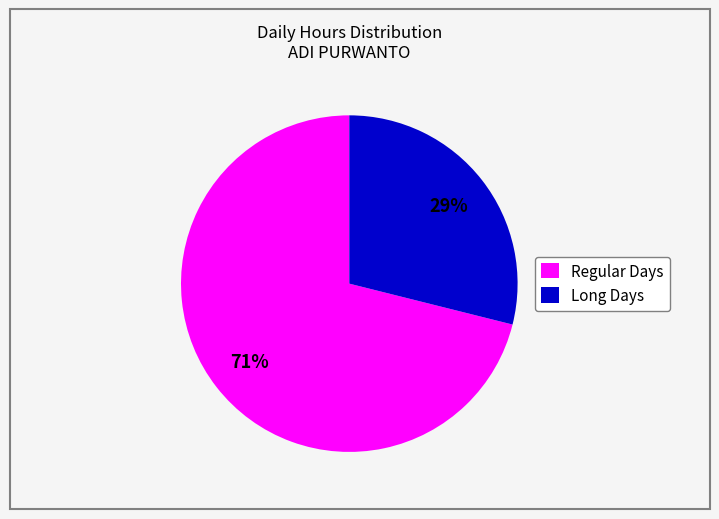

Which has a higher value, Regular Days or Long Days?

Regular Days